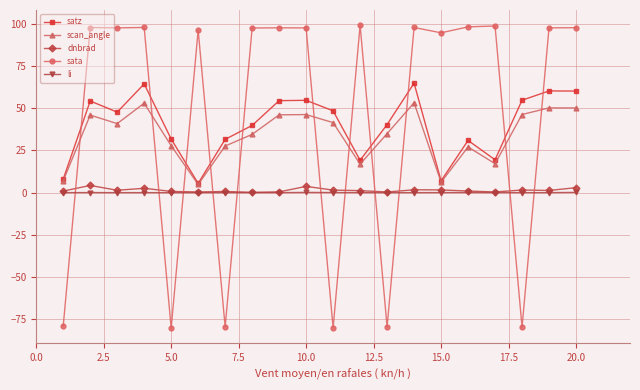

What is the value of the satz point at the 7th from the left?

31.5